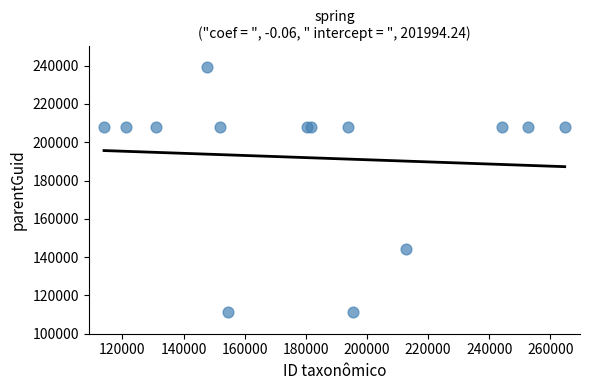

What Y value in the scatter plot is closest to 175158?

144359